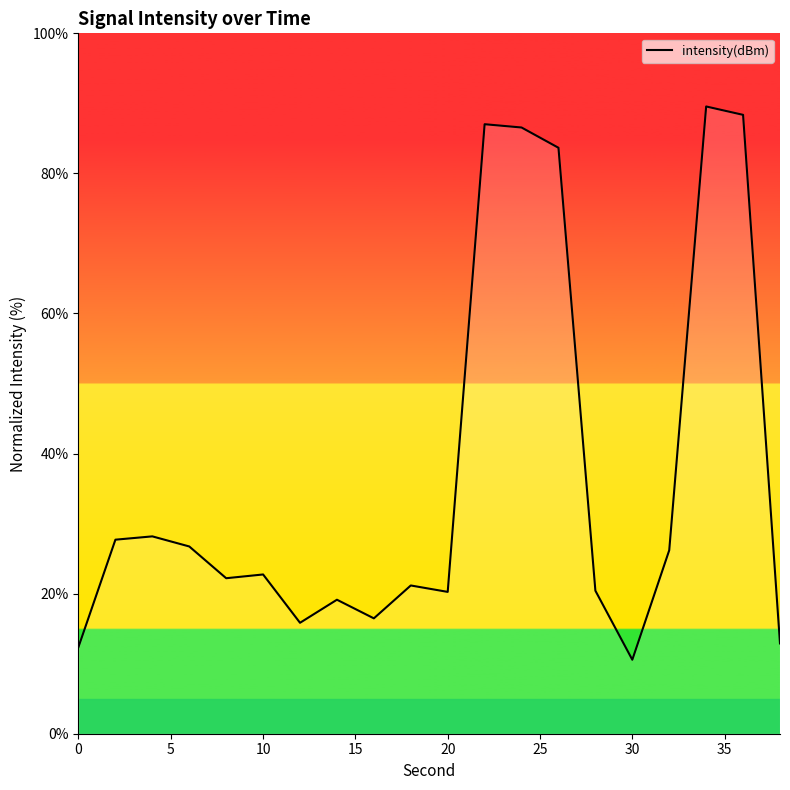

What is the greatest value displayed?

89.6